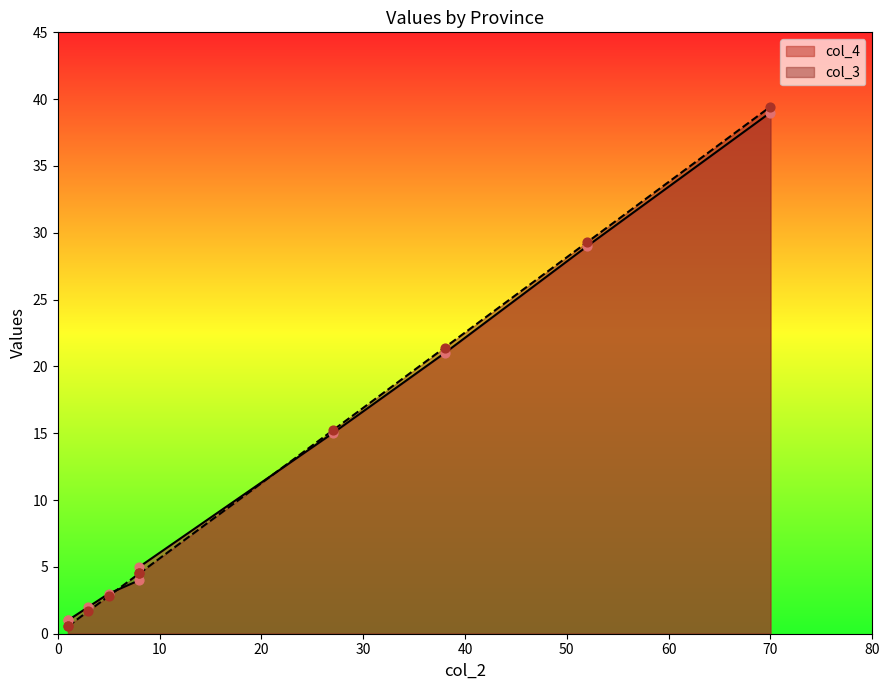

Which series contains the lowest Y value?

col_3